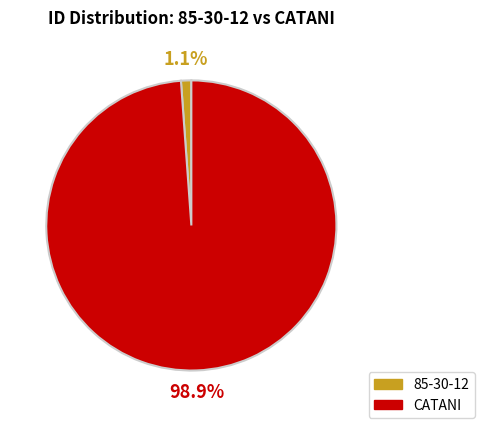

Count the number of slices in the pie.

2